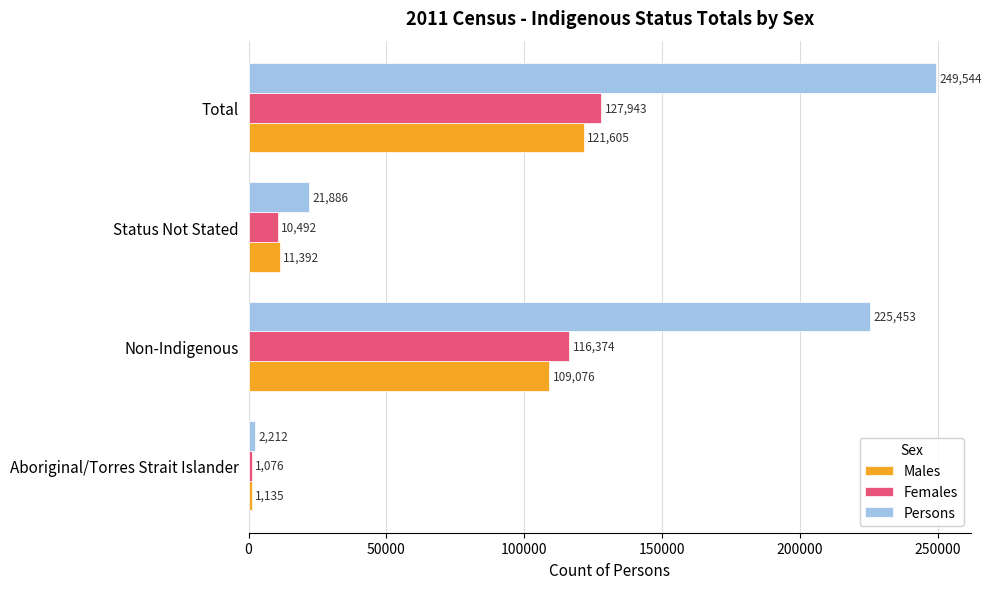

Rank the categories by Females value from highest to lowest.

Total, Non-Indigenous, Status Not Stated, Aboriginal/Torres Strait Islander